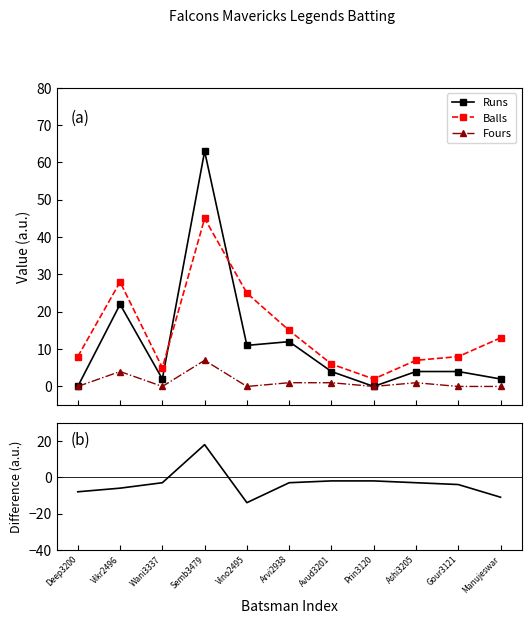

Is this an area chart (filled region under the line)?

No